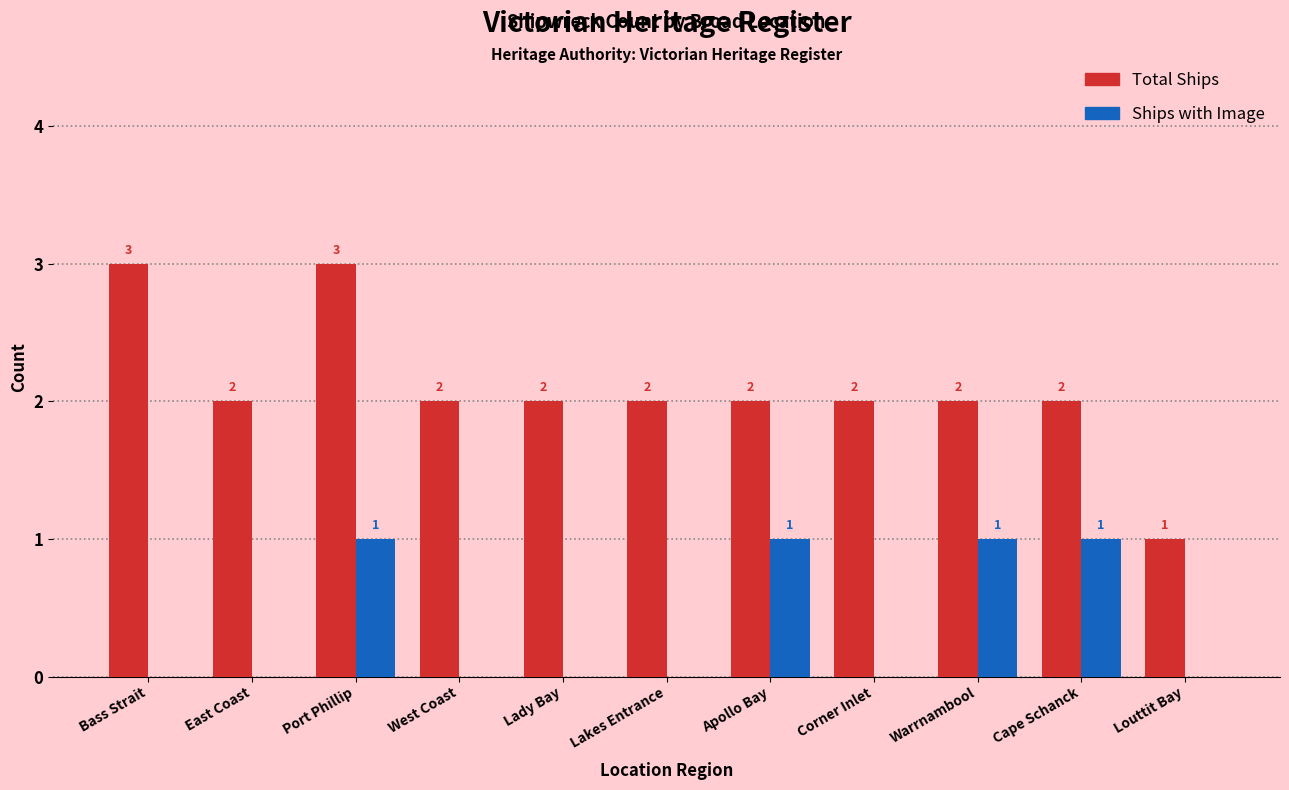

Does the chart contain stacked bars?

No